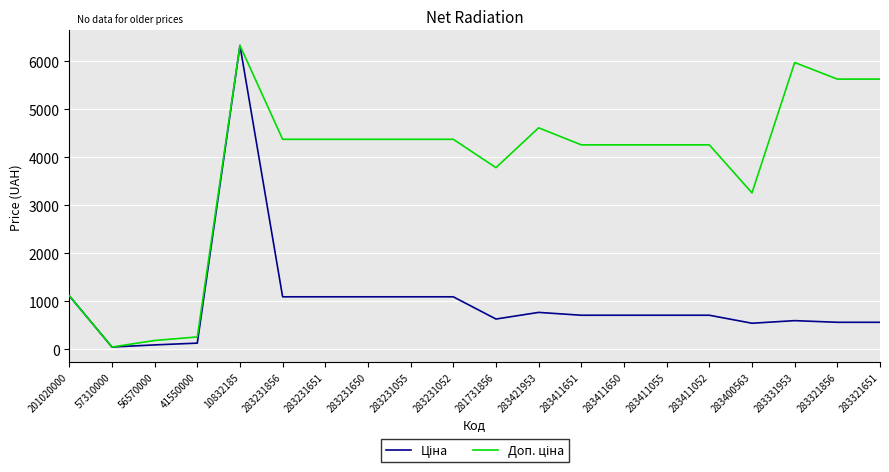

At which category is the sum across all series the highest?

10832185